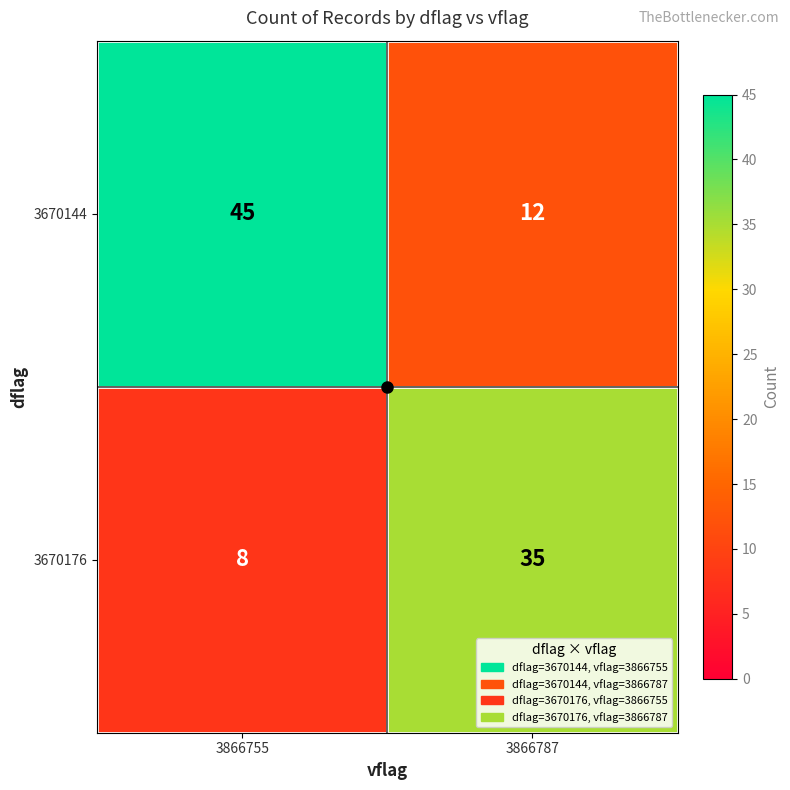

What is the difference between the highest and lowest values at 3866755?

37